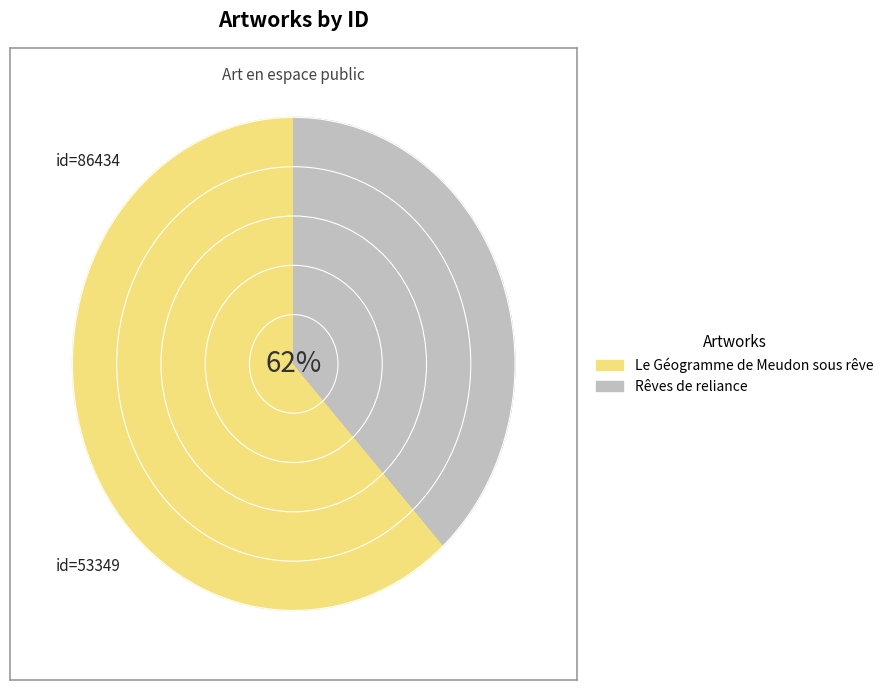

What percentage is the Rêves de reliance slice, to the nearest percent?

38%